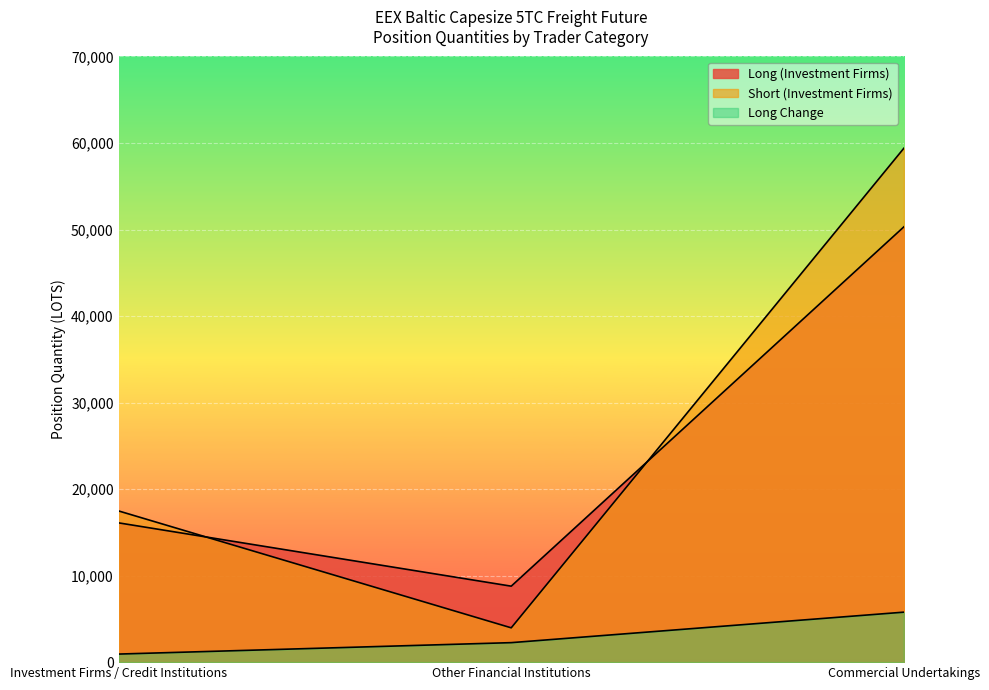

What is the value of the Long Change point at the 3rd from the left?

5777.6